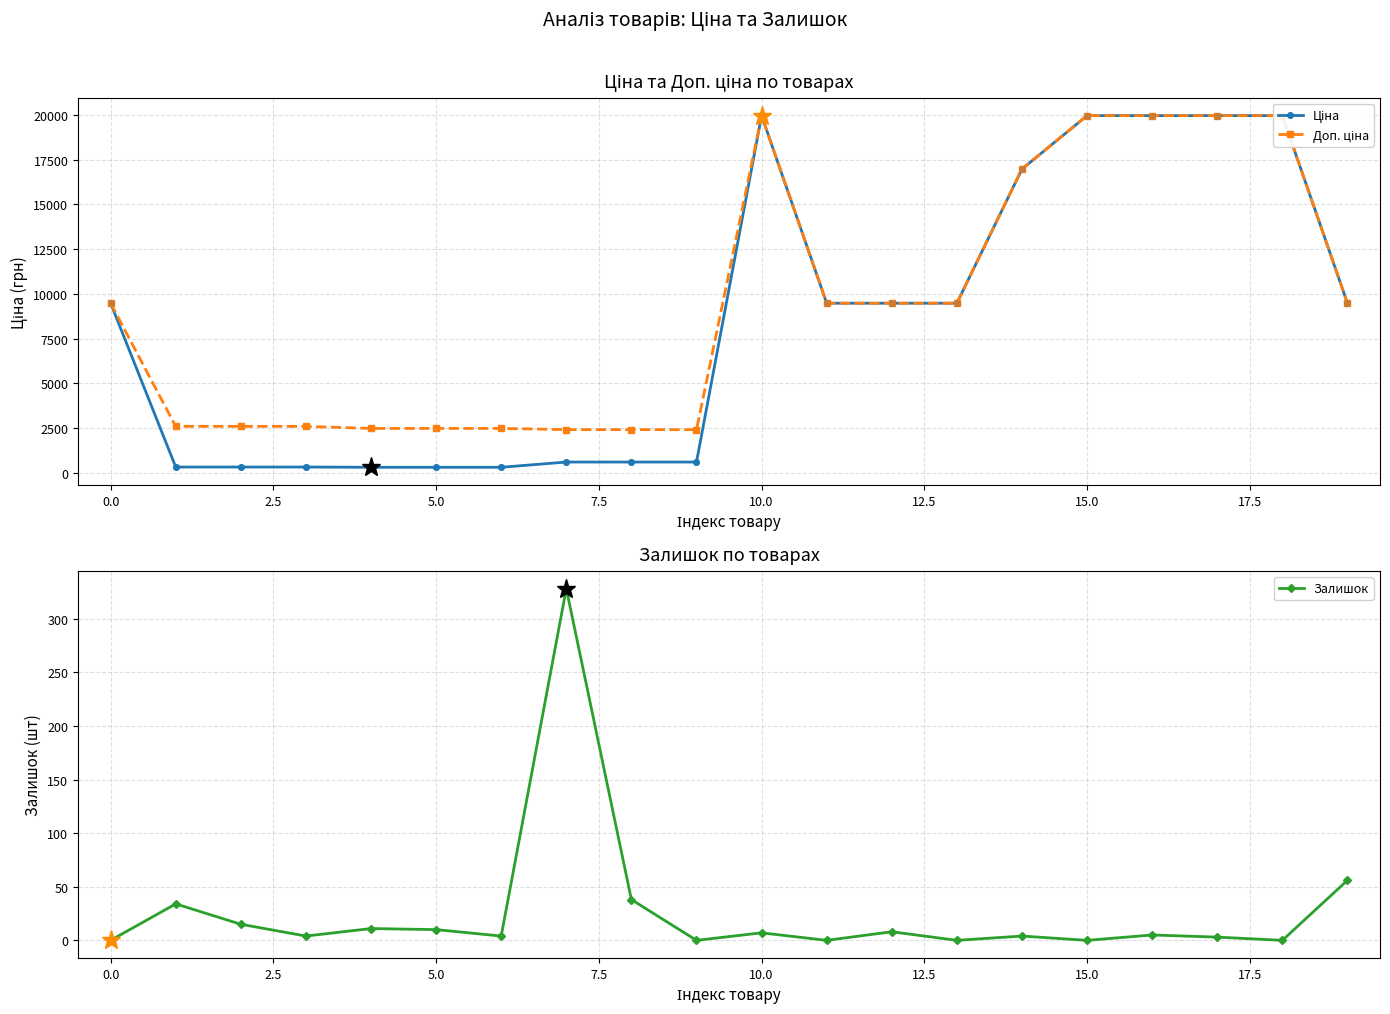

Is the value of Доп. ціна at 15 greater than the value of Залишок at 7.5?

Yes